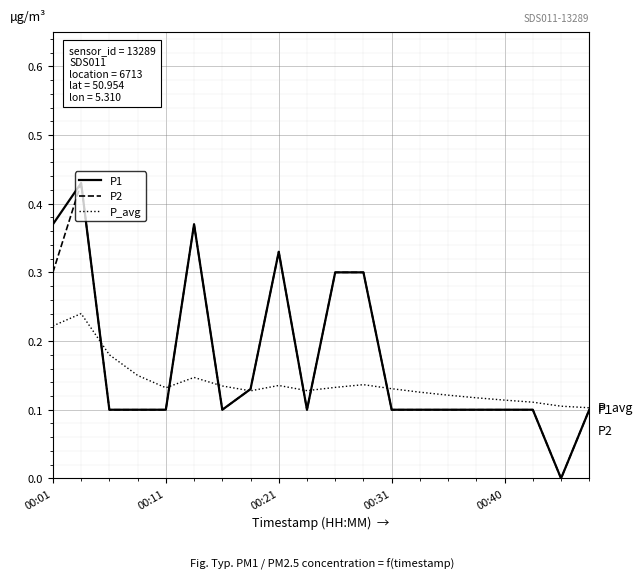

At how many categories does at least one series exceed 0?

20